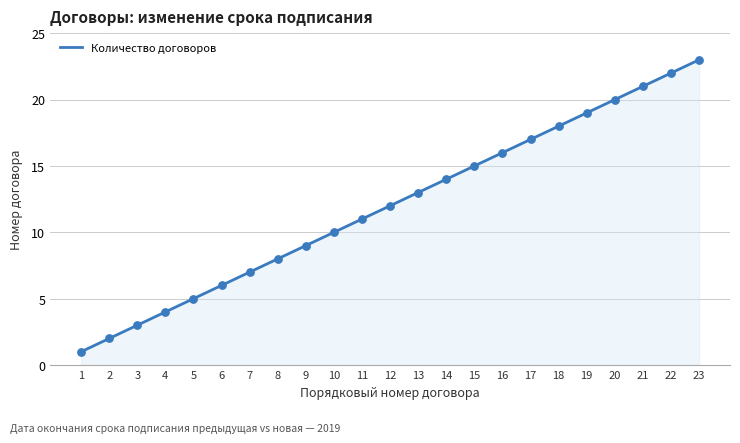

What is the ratio of the value at 4 to the value at 17?

0.2